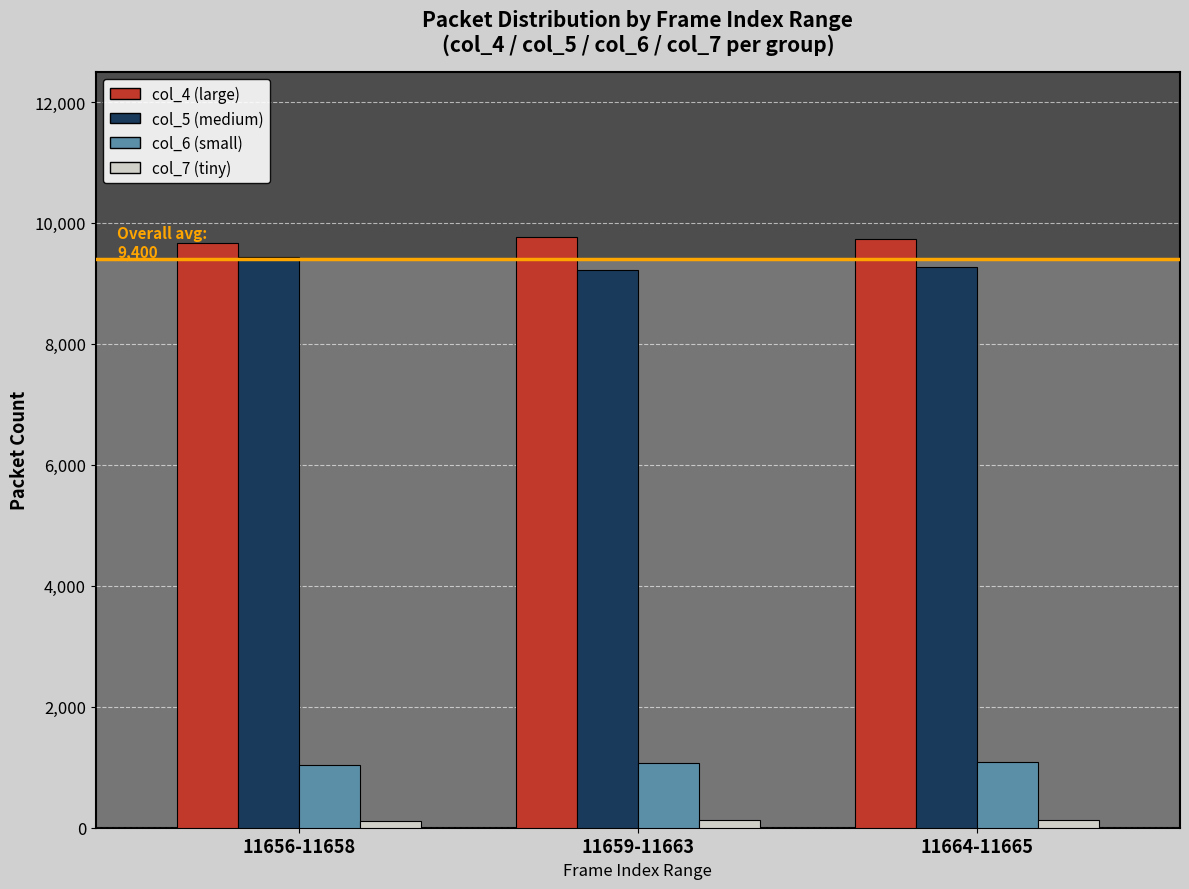

What is the label of the 1st bar from the left?

11656-11658